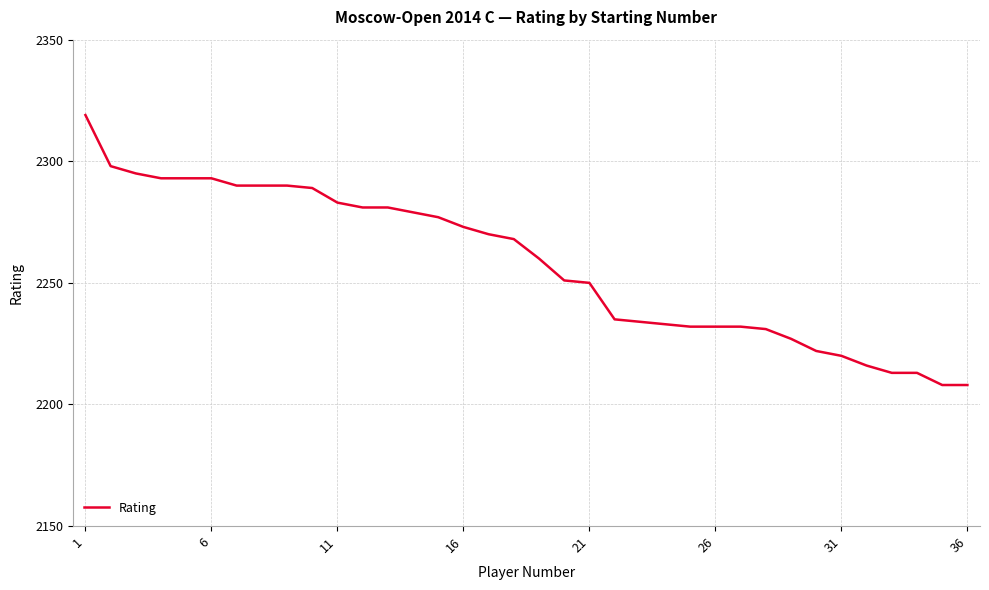

What is the difference between the maximum and minimum values?

111